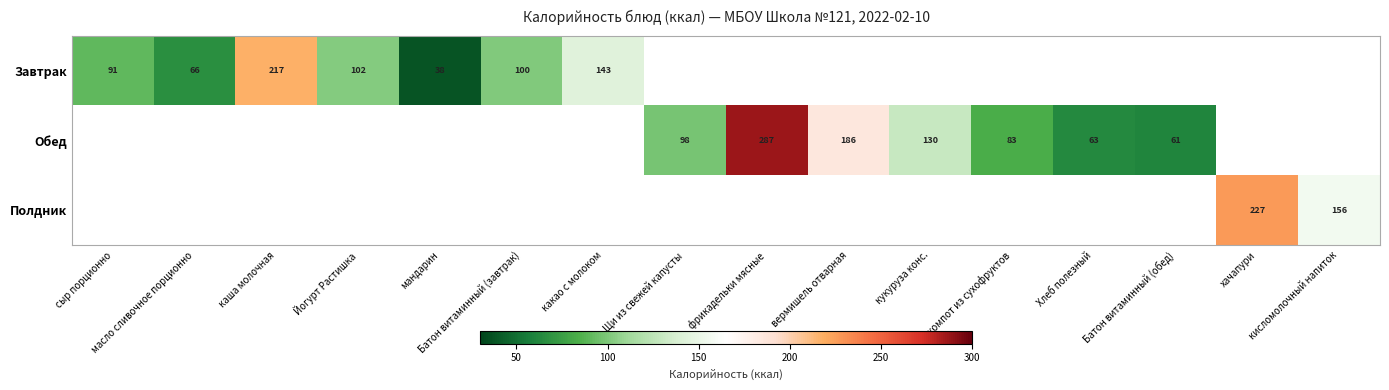

The Обед series shows 61 at Батон витаминный (обед). True or false?

True